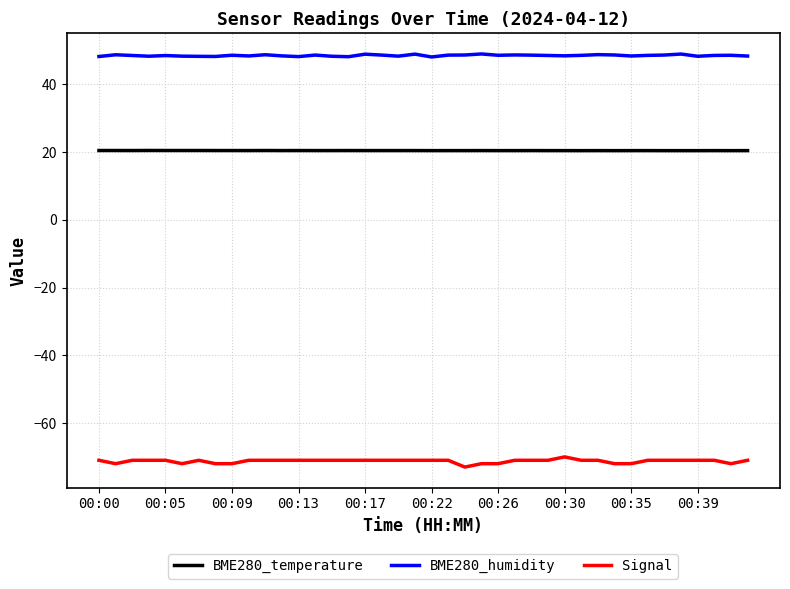

Is this an area chart (filled region under the line)?

No